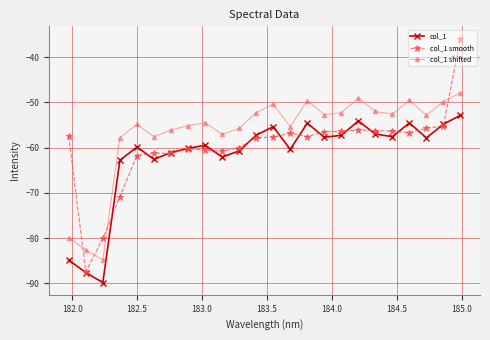

What is the difference between the maximum and minimum values in the col_1 smooth series?

51.5